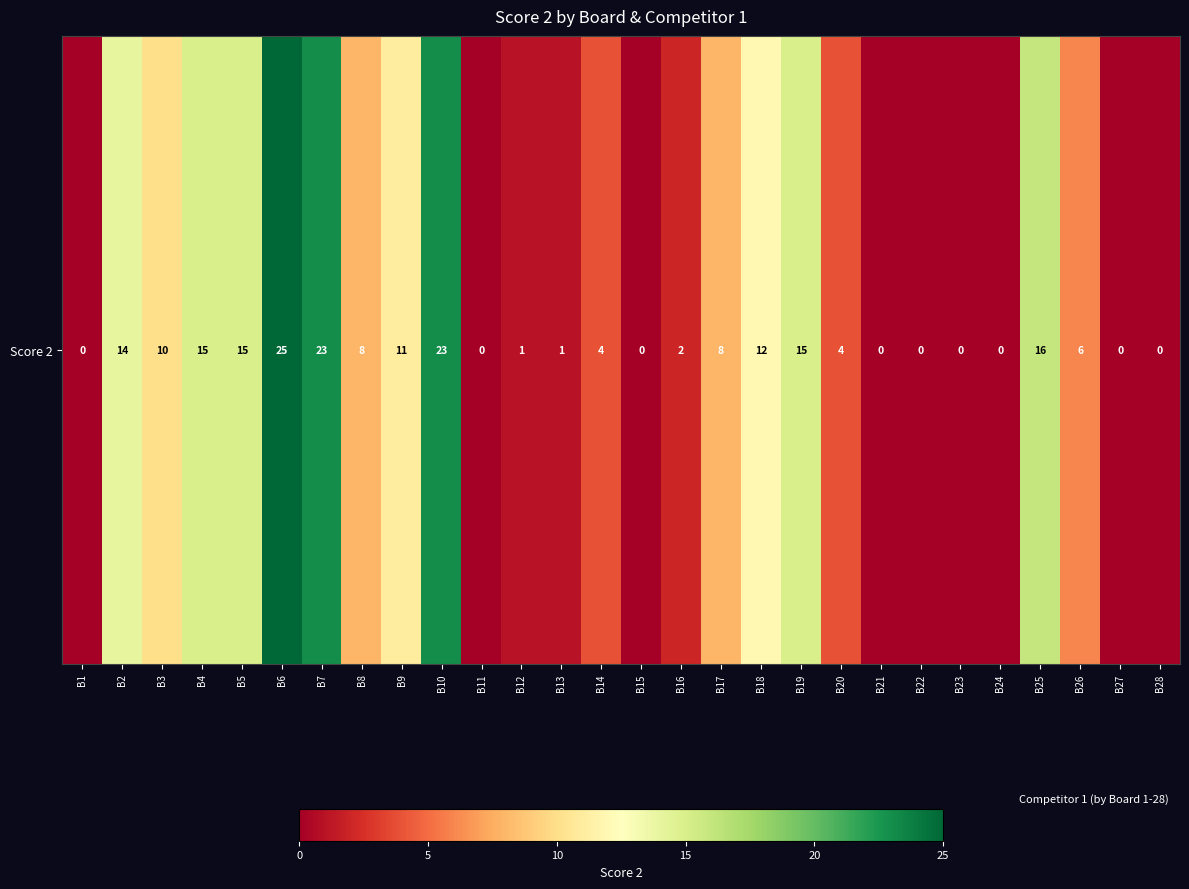

What is the difference between the maximum and minimum values?

25